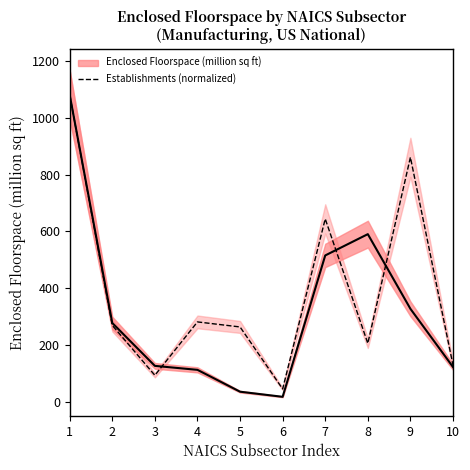

What is the change in value from 2 to 7?

+375.1